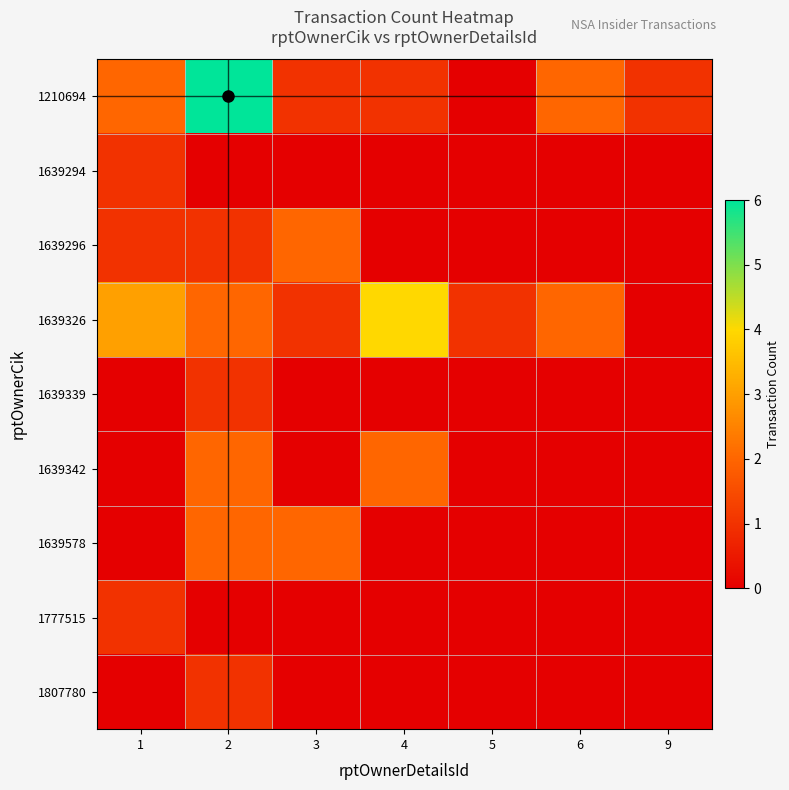

Reading left to right, extract all data points from this chart.

1210694: 1=2	2=6	3=1	4=1	5=0	6=2	9=1
1639294: 1=1	2=0	3=0	4=0	5=0	6=0	9=0
1639296: 1=1	2=1	3=2	4=0	5=0	6=0	9=0
1639326: 1=3	2=2	3=1	4=4	5=1	6=2	9=0
1639339: 1=0	2=1	3=0	4=0	5=0	6=0	9=0
1639342: 1=0	2=2	3=0	4=2	5=0	6=0	9=0
1639578: 1=0	2=2	3=2	4=0	5=0	6=0	9=0
1777515: 1=1	2=0	3=0	4=0	5=0	6=0	9=0
1807780: 1=0	2=1	3=0	4=0	5=0	6=0	9=0